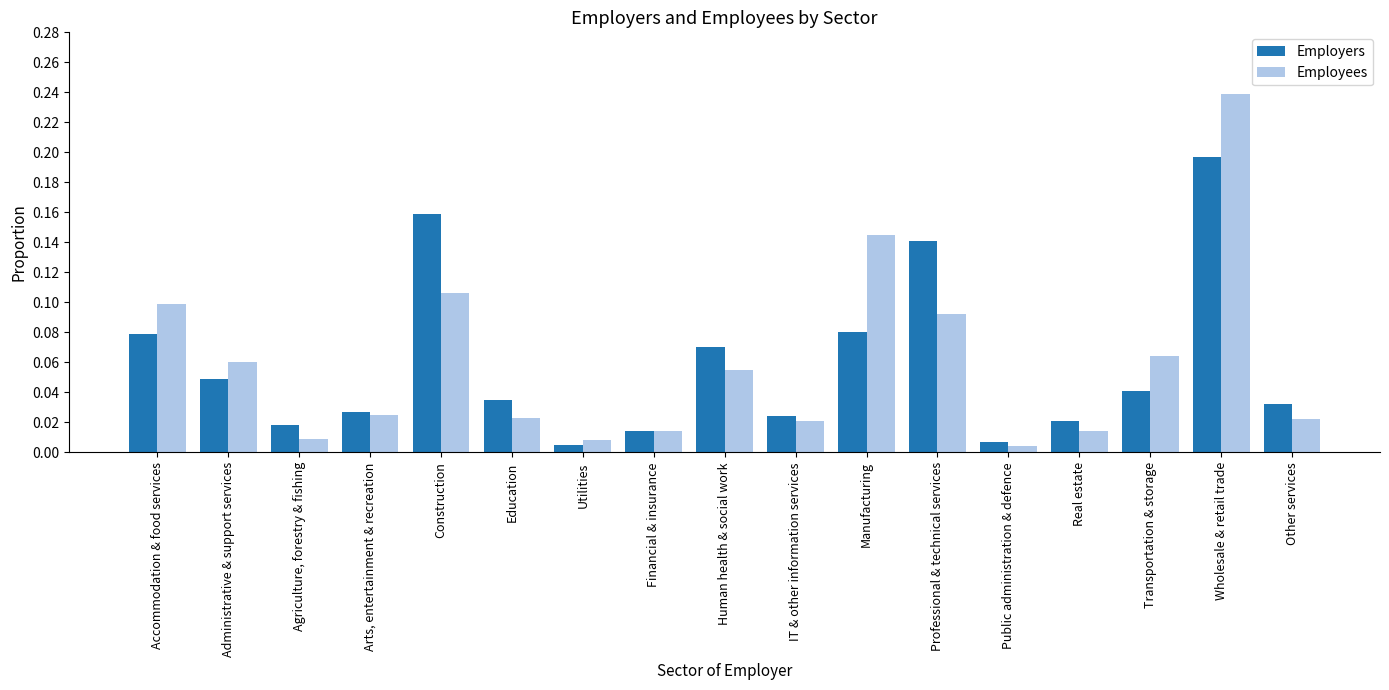

Rank the series at IT & other information services from highest to lowest value.

Employers, Employees